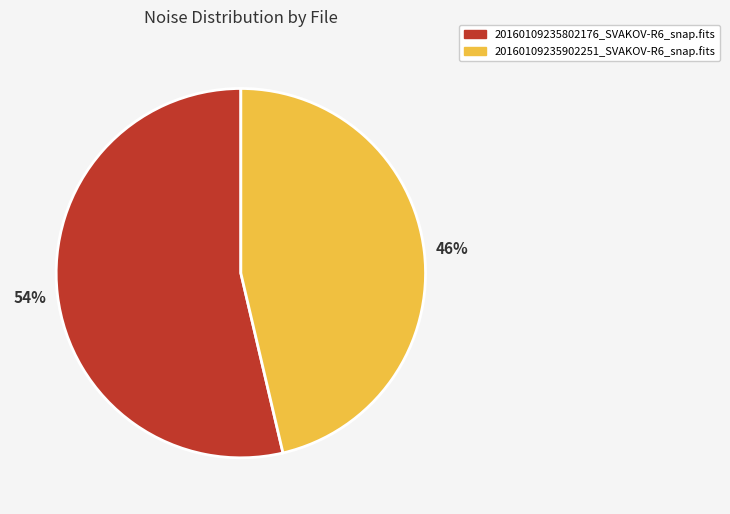

Is the sum of 20160109235902251_SVAKOV-R6_snap.fits and 20160109235802176_SVAKOV-R6_snap.fits greater than half?

Yes